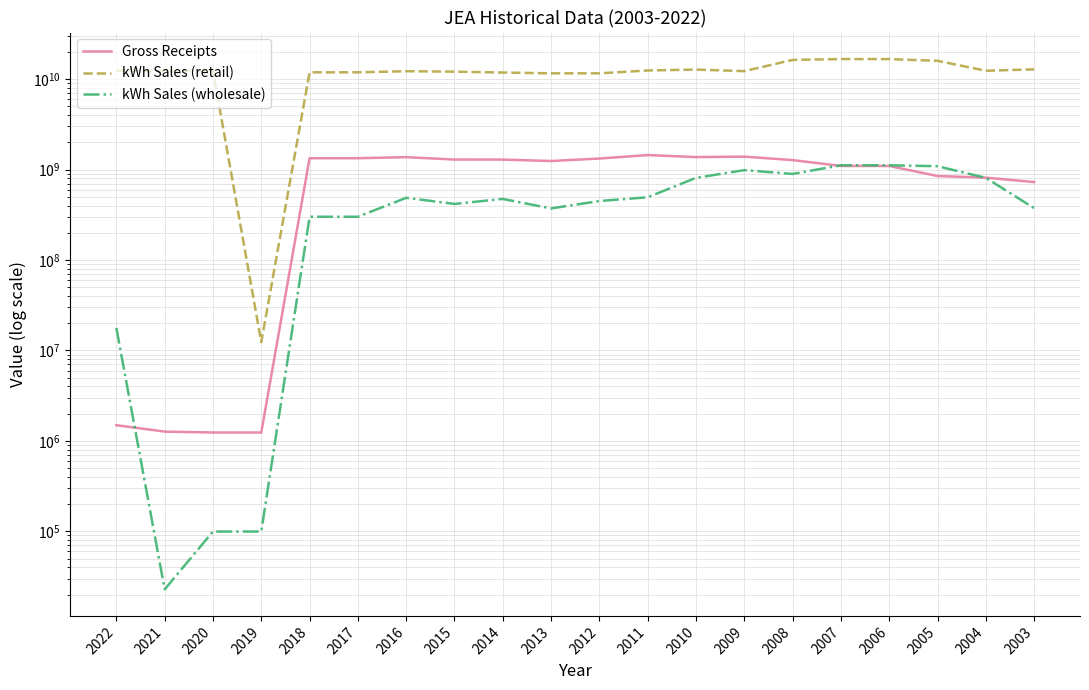

At which category is the sum across all series the highest?

2007